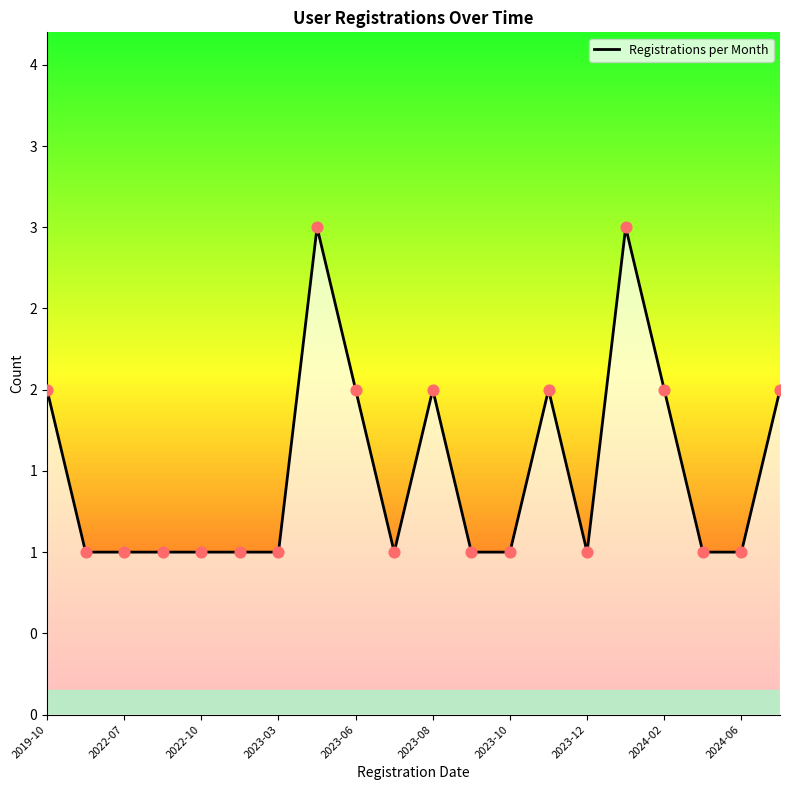

Does the chart have visible grid lines?

No